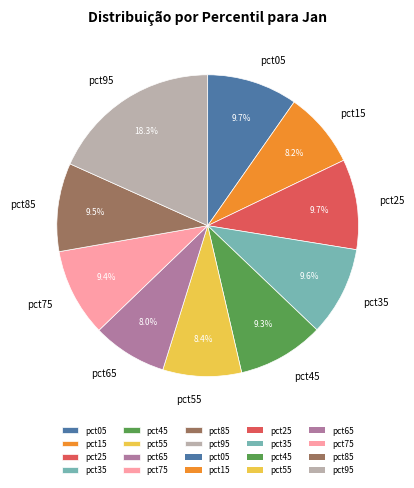

Between pct15 and pct05, which is larger?

pct05